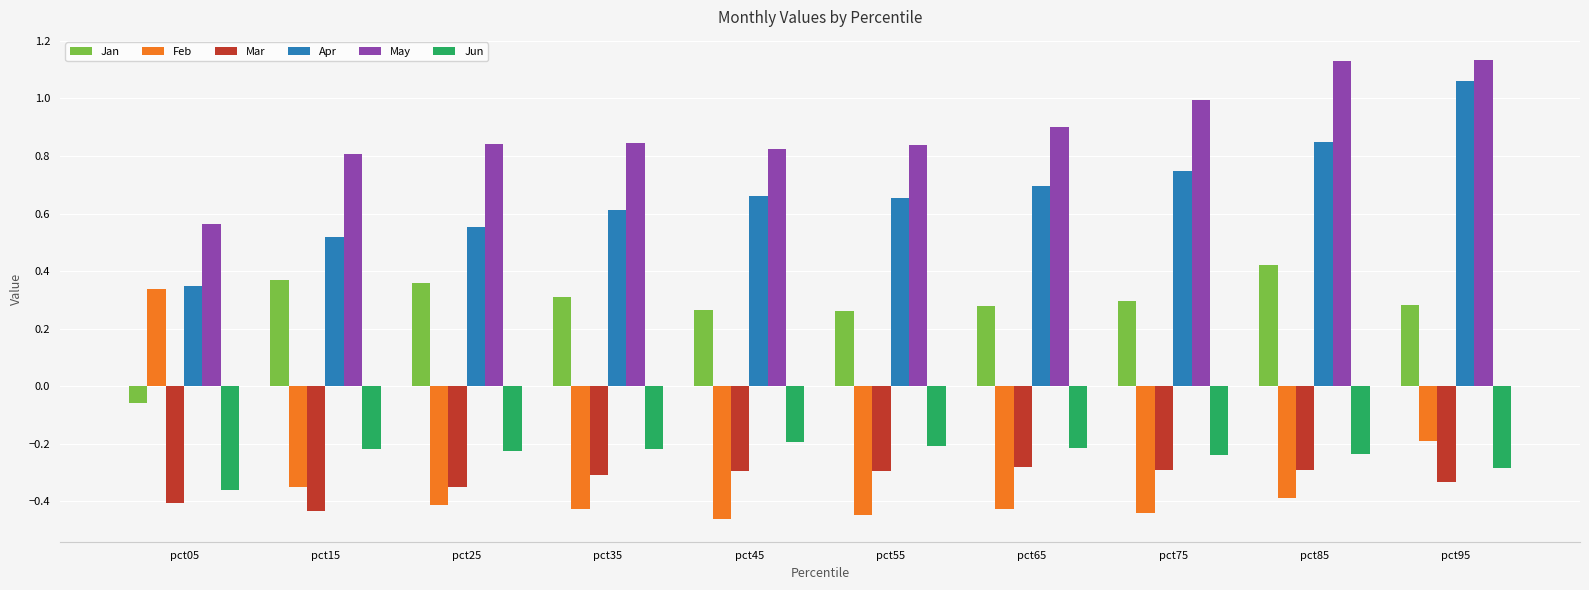

What are all the series names shown in the legend?

Jan, Feb, Mar, Apr, May, Jun